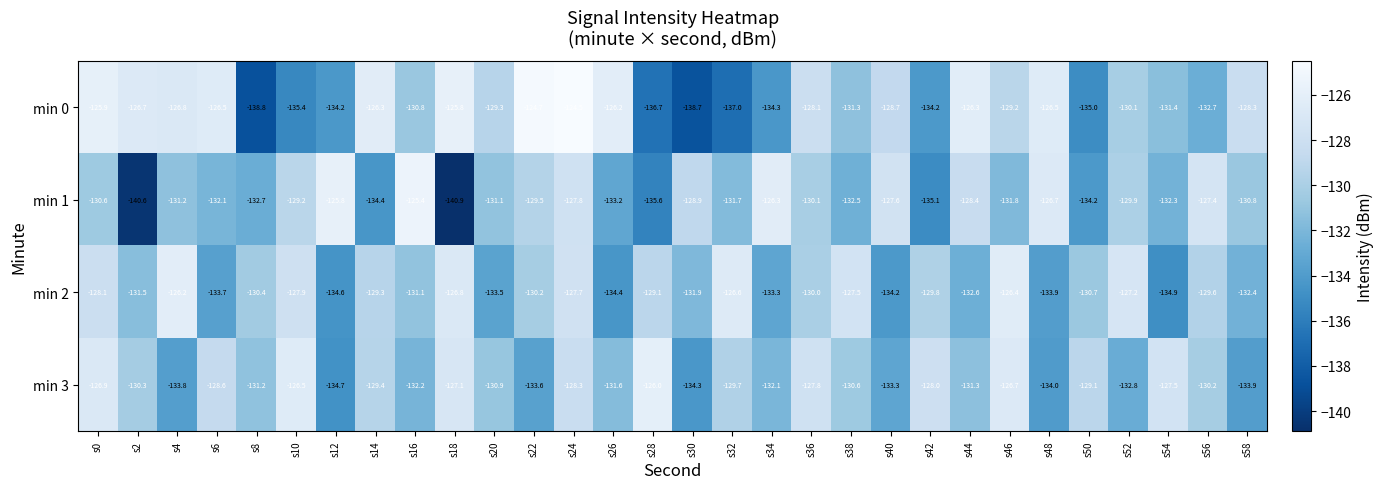

Where is min 0 nearest to the value -131?

s16